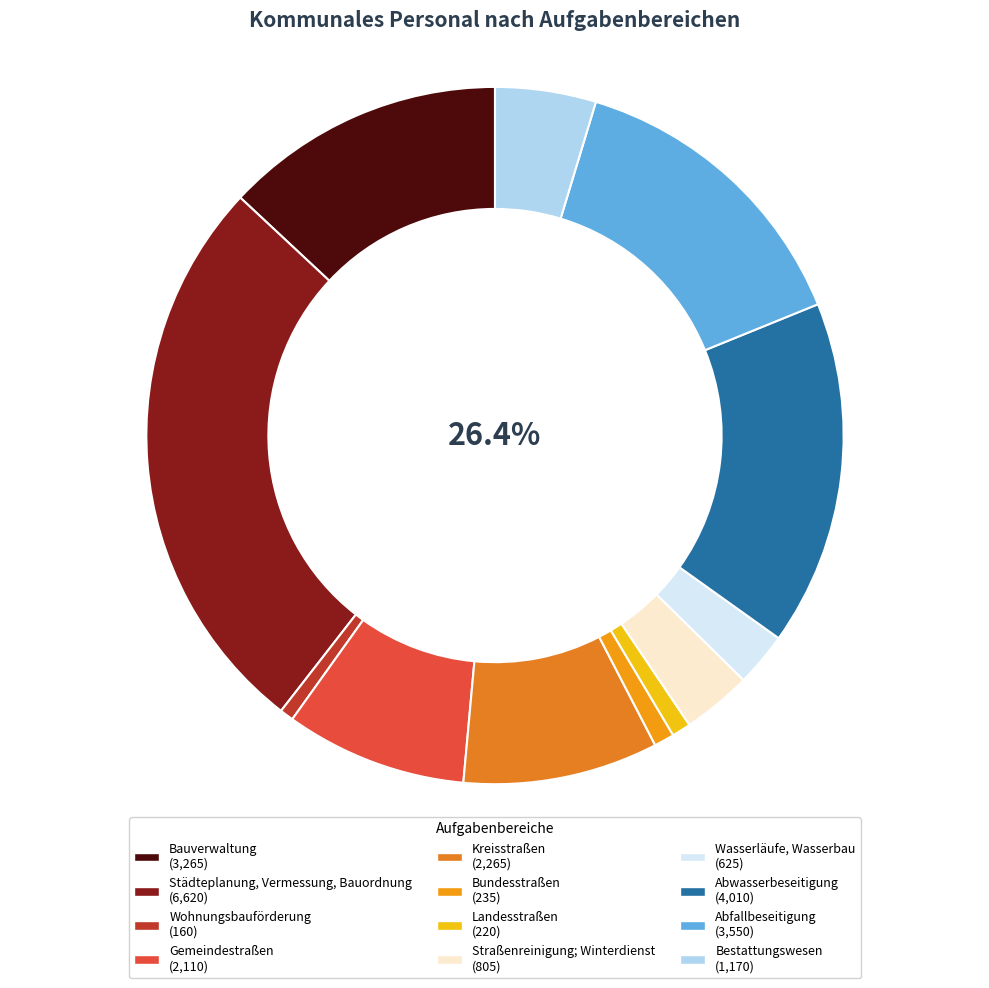

Is Bauverwaltung the majority of the pie?

No